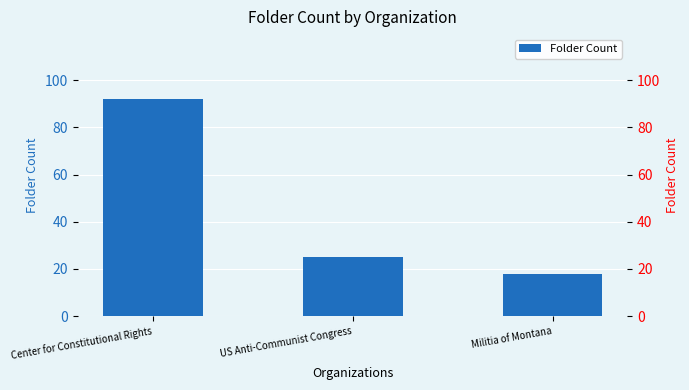

Does the chart contain stacked bars?

No